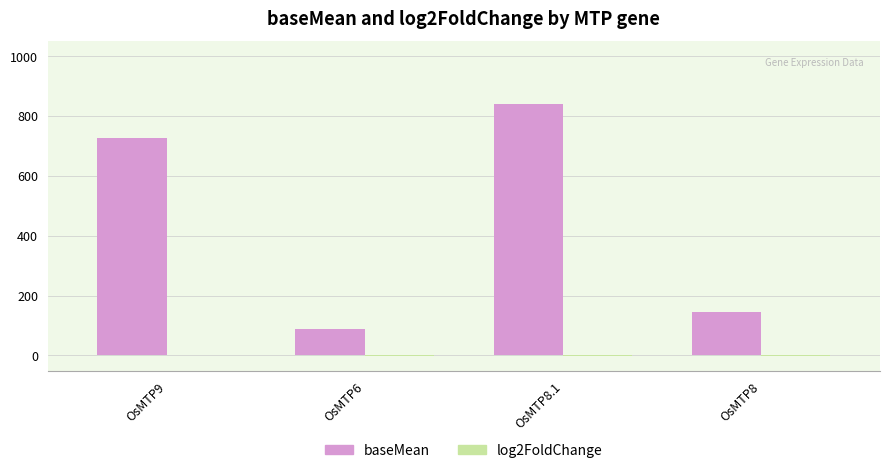

At which category is the sum across all series the highest?

OsMTP8.1